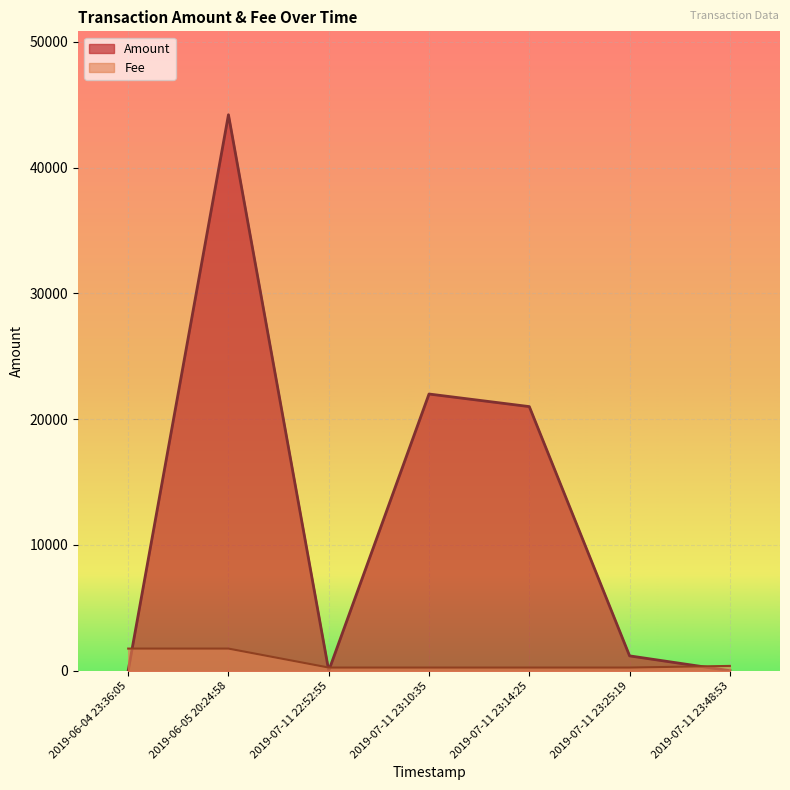

At which category is the sum across all series the highest?

2019-06-05 20:24:58